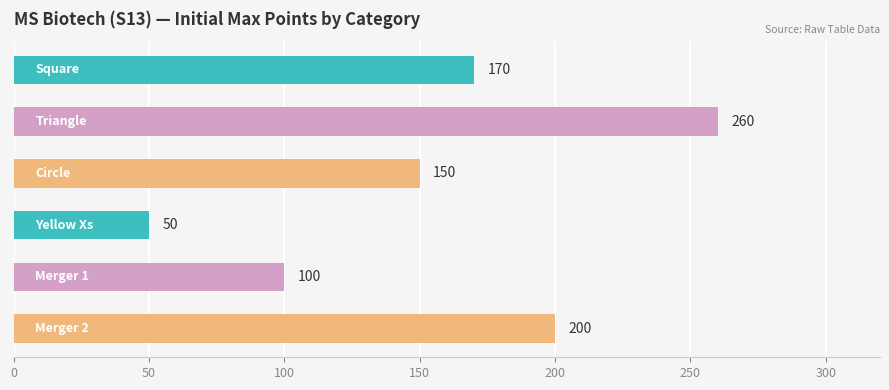

What is the smallest value displayed?

50